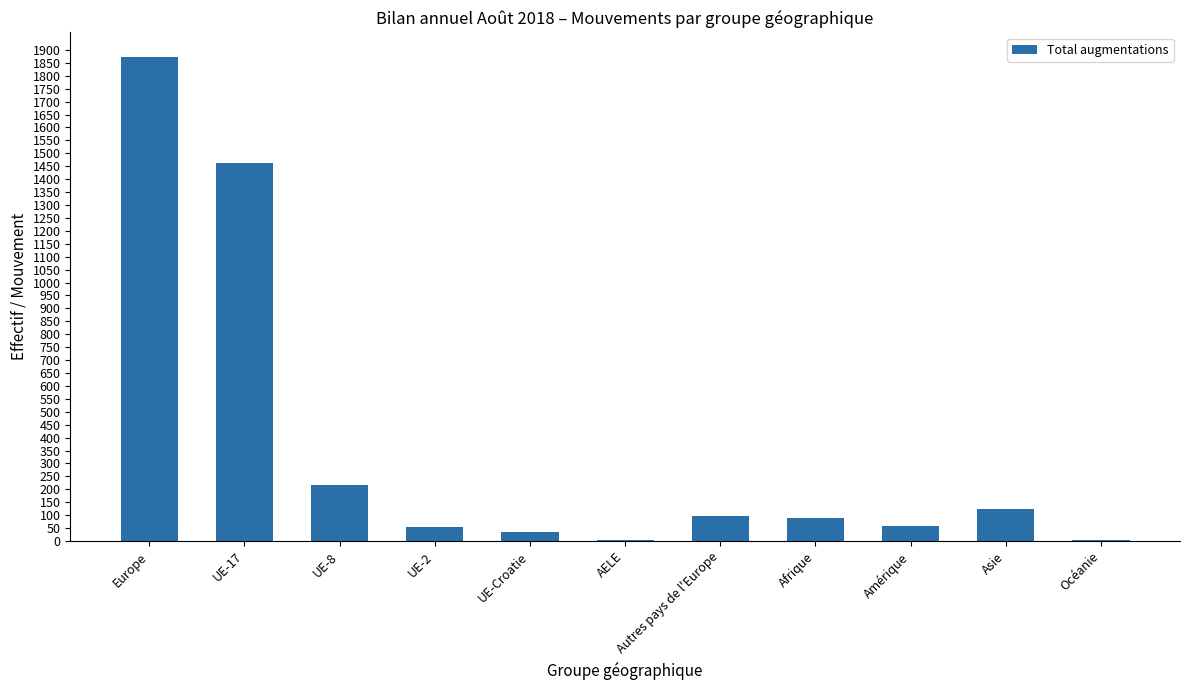

What is the greatest value displayed?

1874